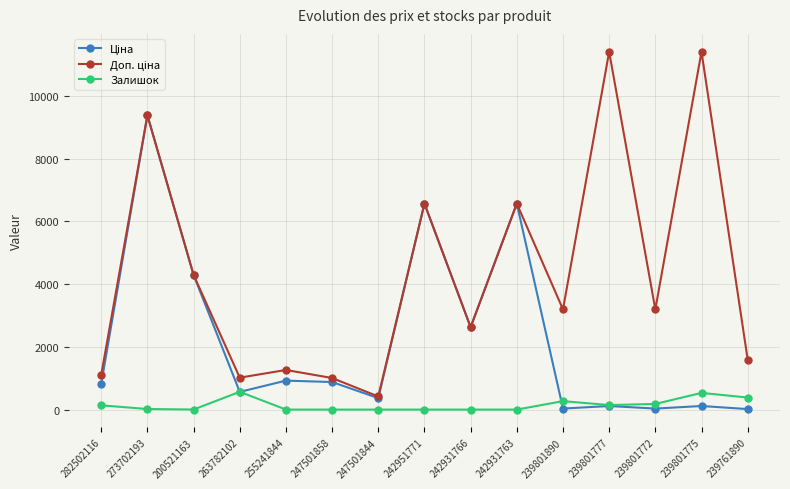

True or false: Залишок has more than 1 points higher than both neighbors.

True